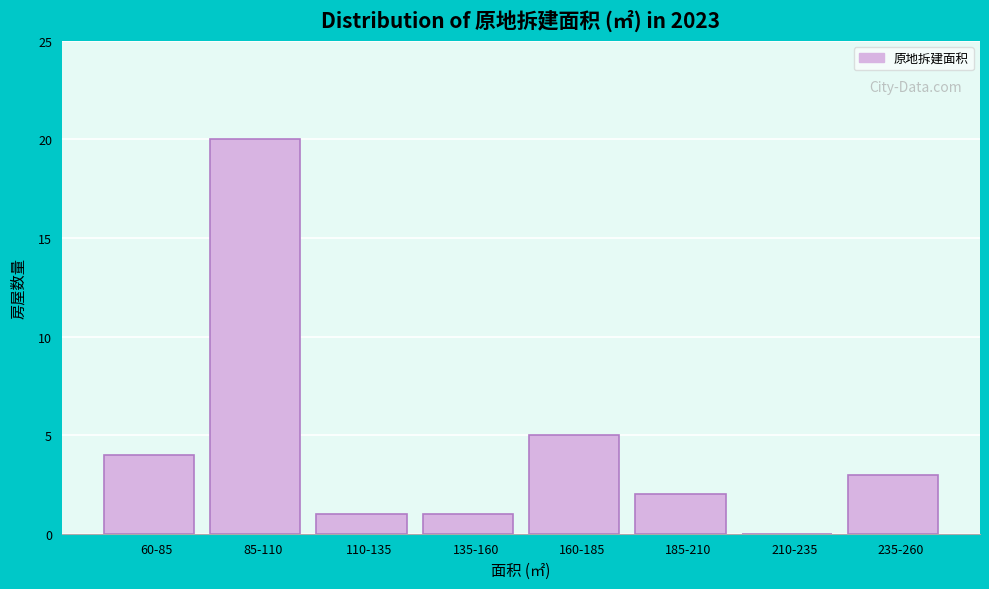

Reading left to right, list all the values displayed in this chart.

60-85=4	85-110=20	110-135=1	135-160=1	160-185=5	185-210=2	210-235=0	235-260=3